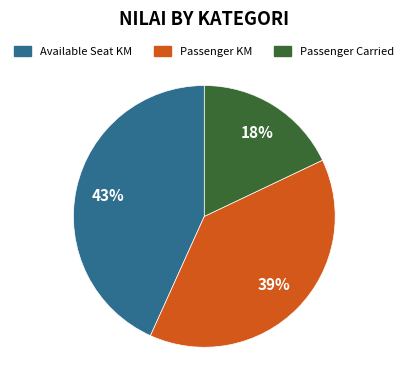

To the nearest percent, what is the difference between the largest and smallest slice percentages?

25%